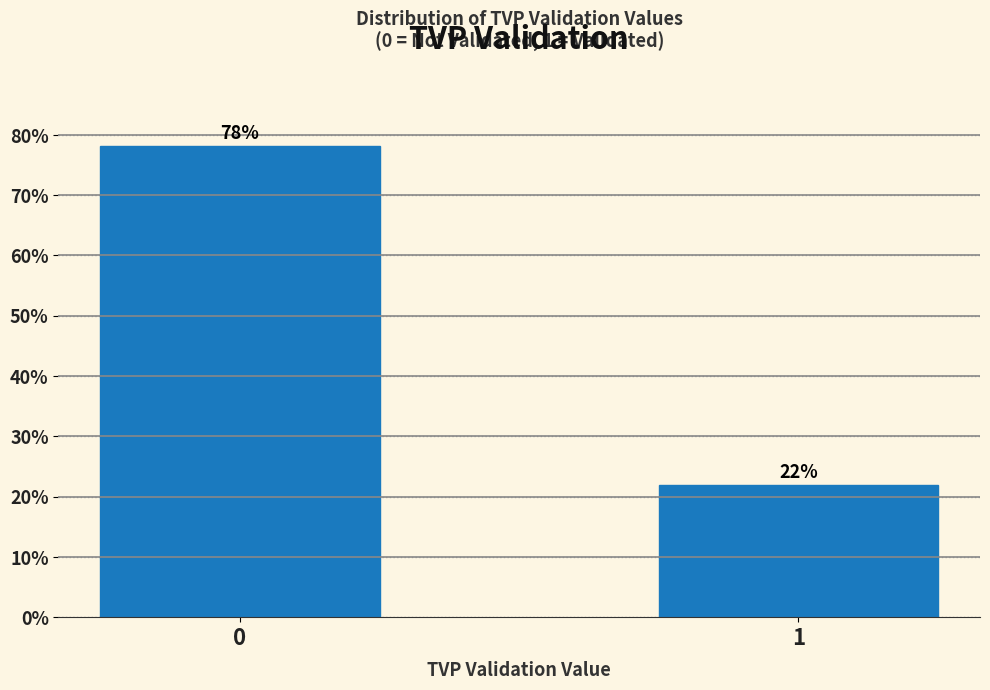

What is the ratio of the value at 1 to the value at 0?

0.3